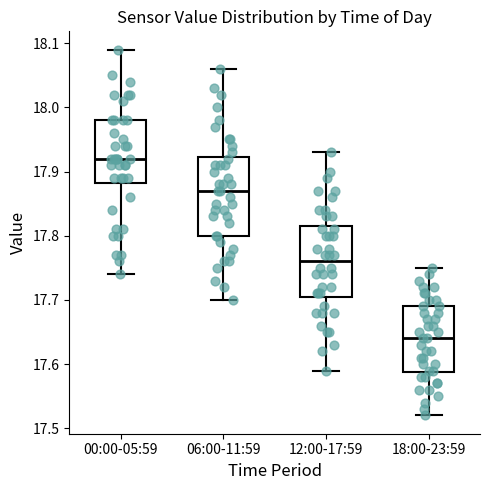

Which box has the highest median line?

00:00-05:59